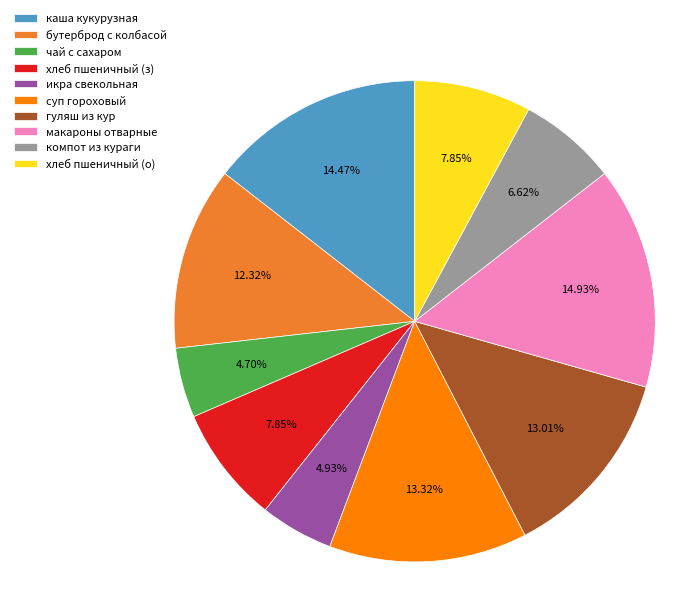

Combined, do каша кукурузная and макароны отварные account for over 50%?

No